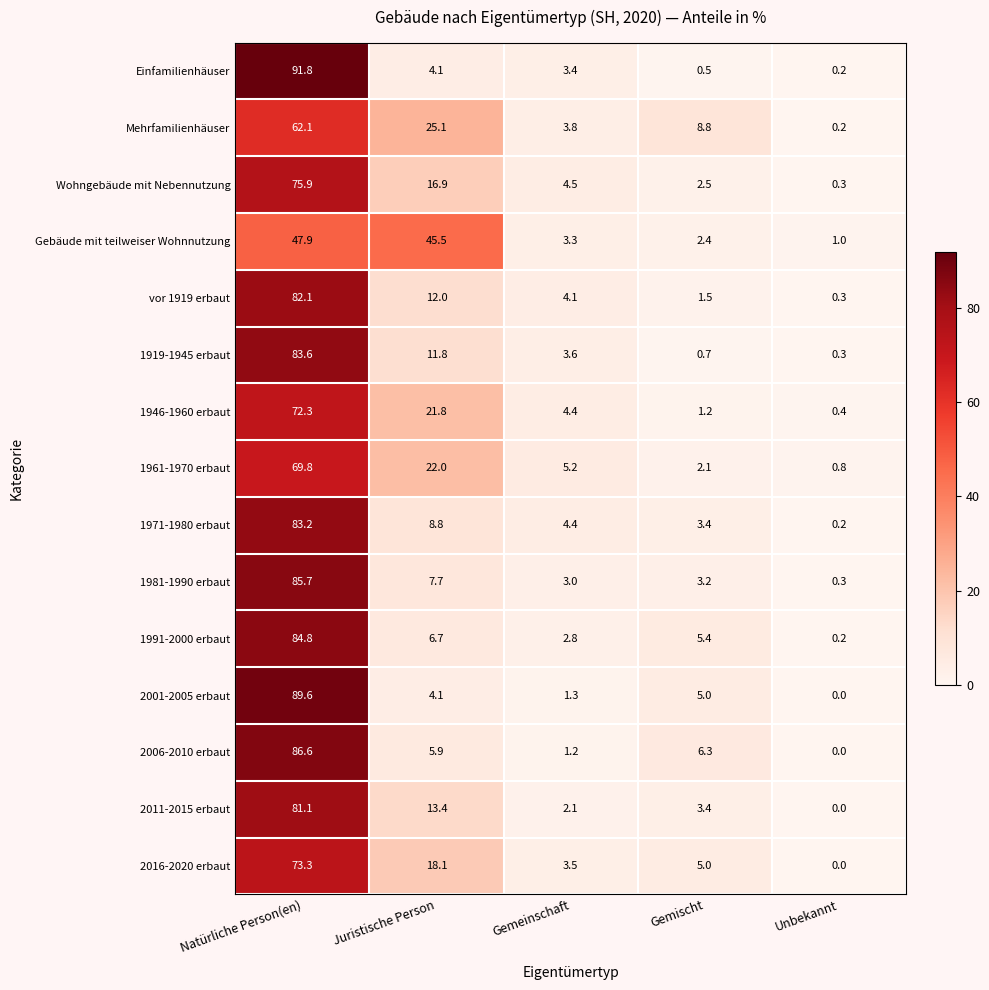

The vor 1919 erbaut series shows 6.5 at Gemeinschaft. True or false?

False